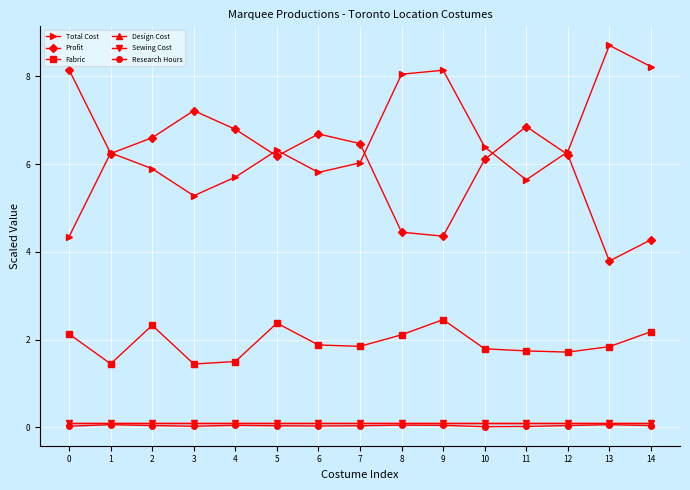

Is it true that Fabric equals 0.9 at 2?

False